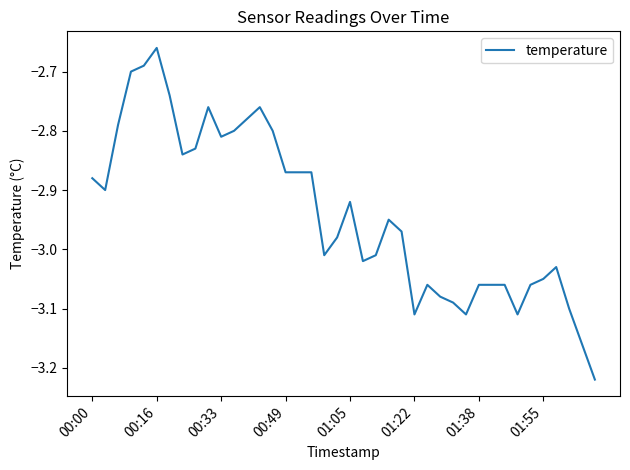

What is the difference between the maximum and minimum values?

0.6